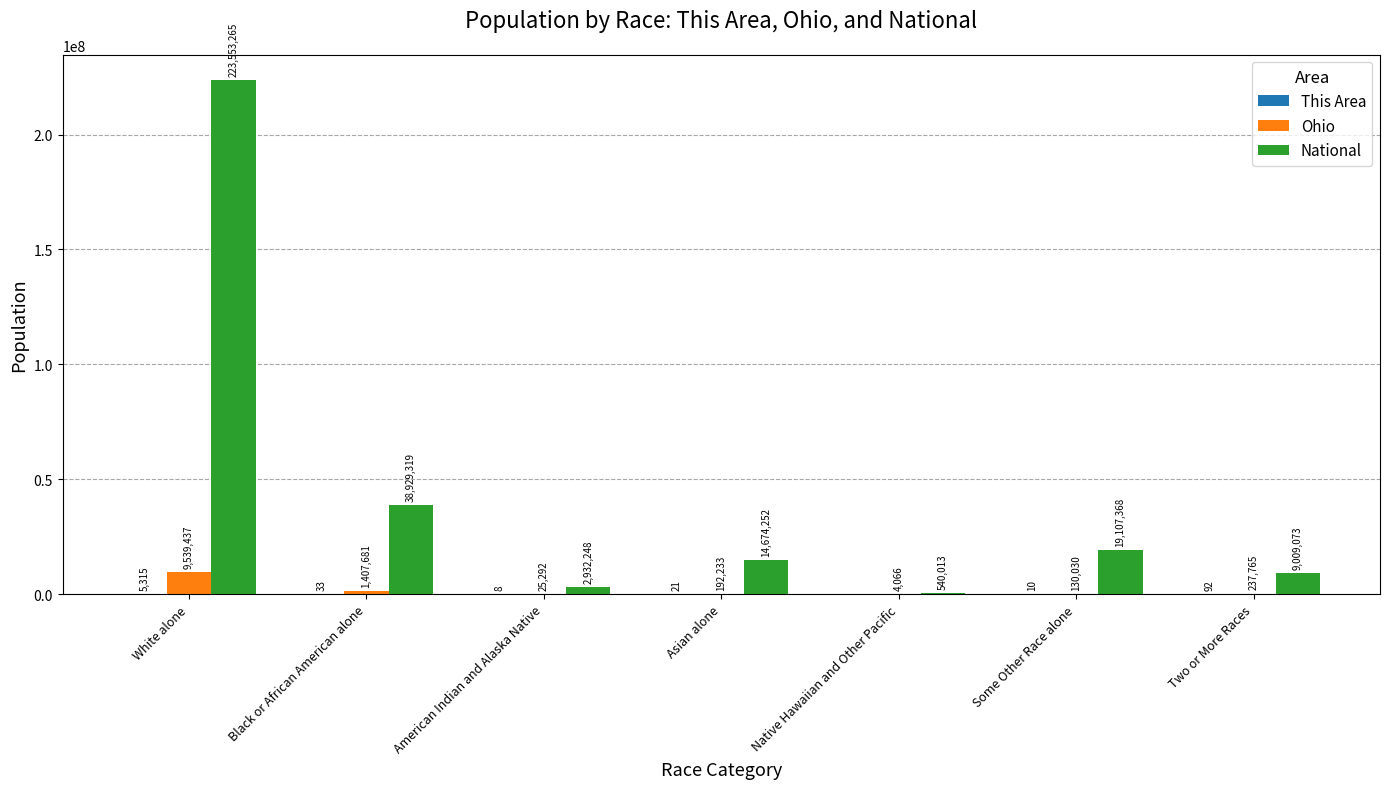

Which label corresponds to the largest value in the chart?

White alone